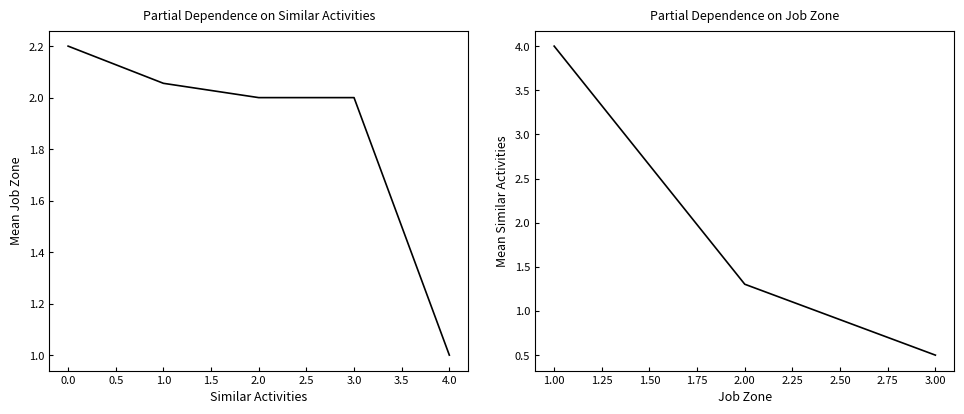

List the labels in order of value, largest first.

0, 1, 2, 3, 4